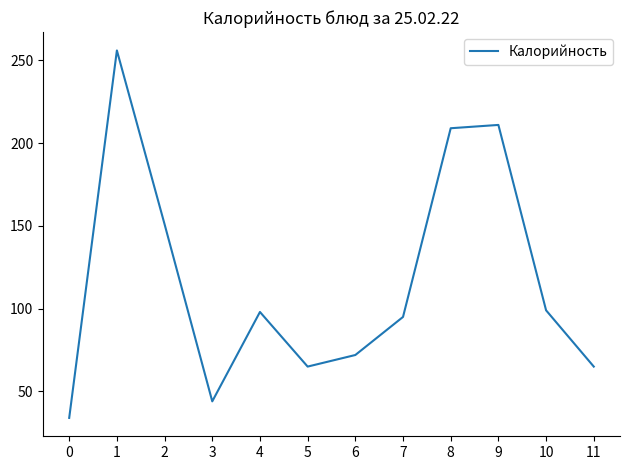

What is the sum of all values?

1399